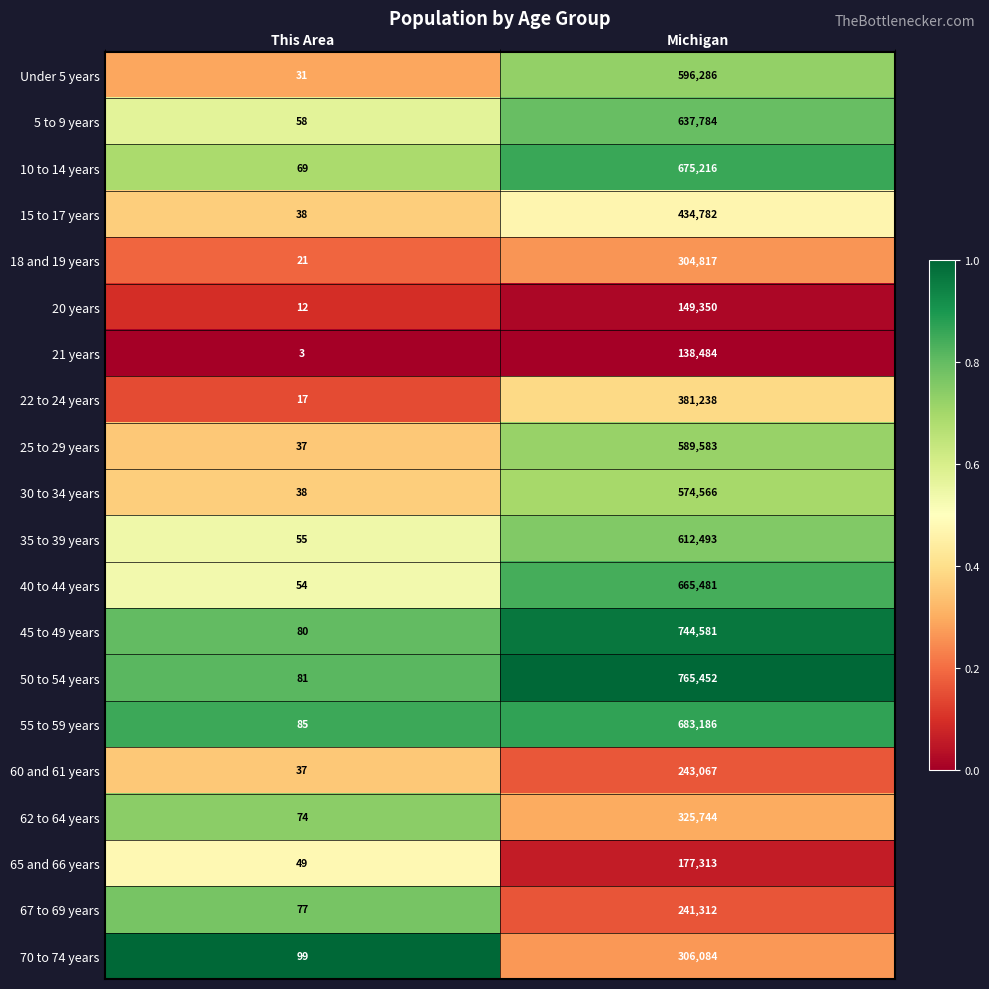

What is the difference between the 35 to 39 years values at This Area and Michigan?

612438